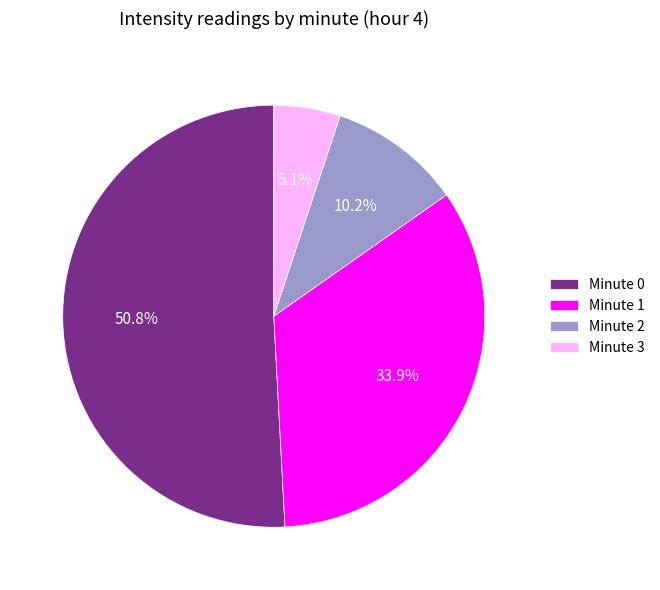

What percentage is the Minute 0 slice, to the nearest percent?

51%